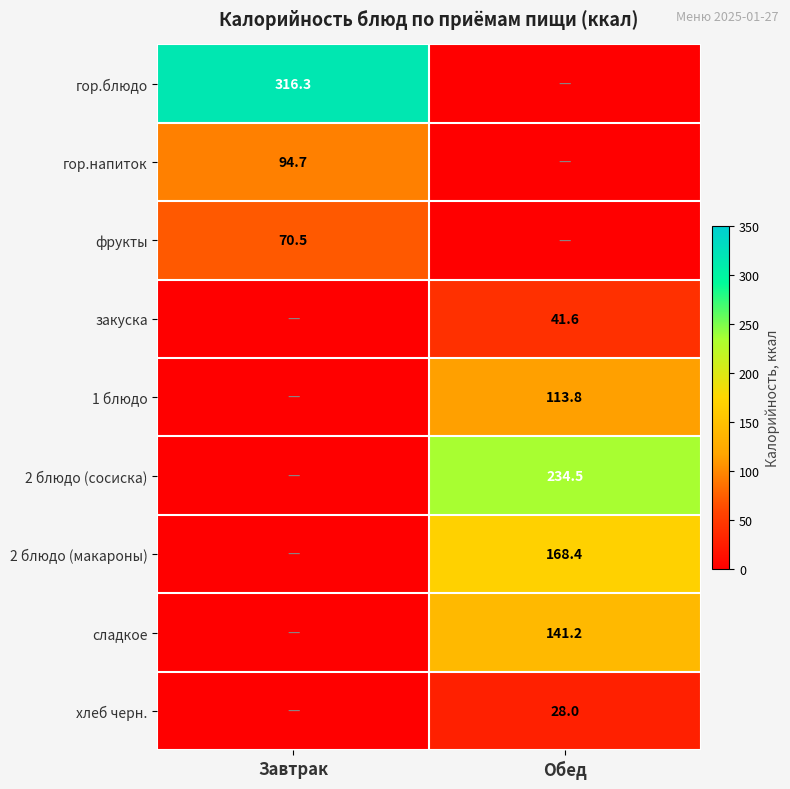

Is the value of хлеб черн. at Обед greater than the value of гор.напиток at Завтрак?

No